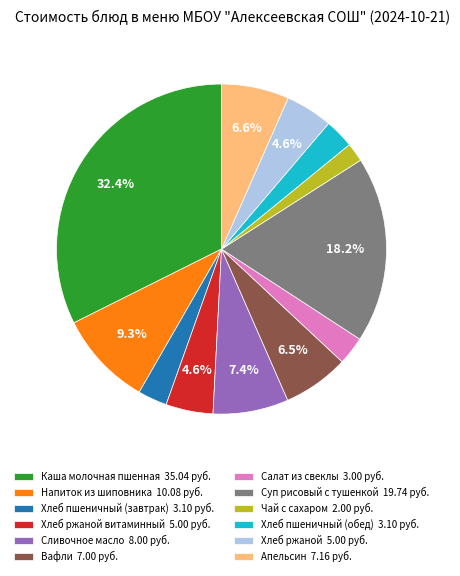

What is the smallest slice in the pie chart?

Чай с сахаром 2.00 руб.